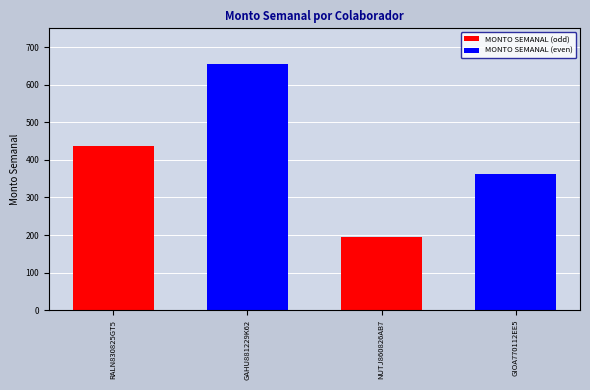

What is the label of the 2nd bar from the left?

GAHU881229K62